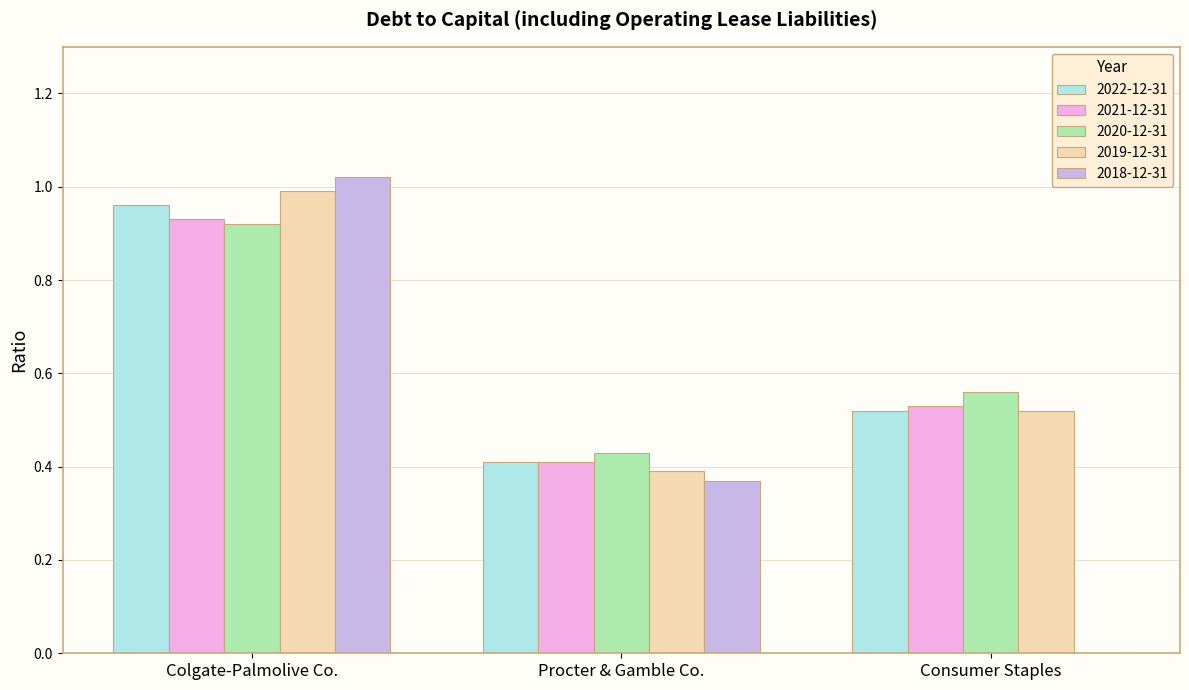

Which label corresponds to the largest value in the chart?

Colgate-Palmolive Co.